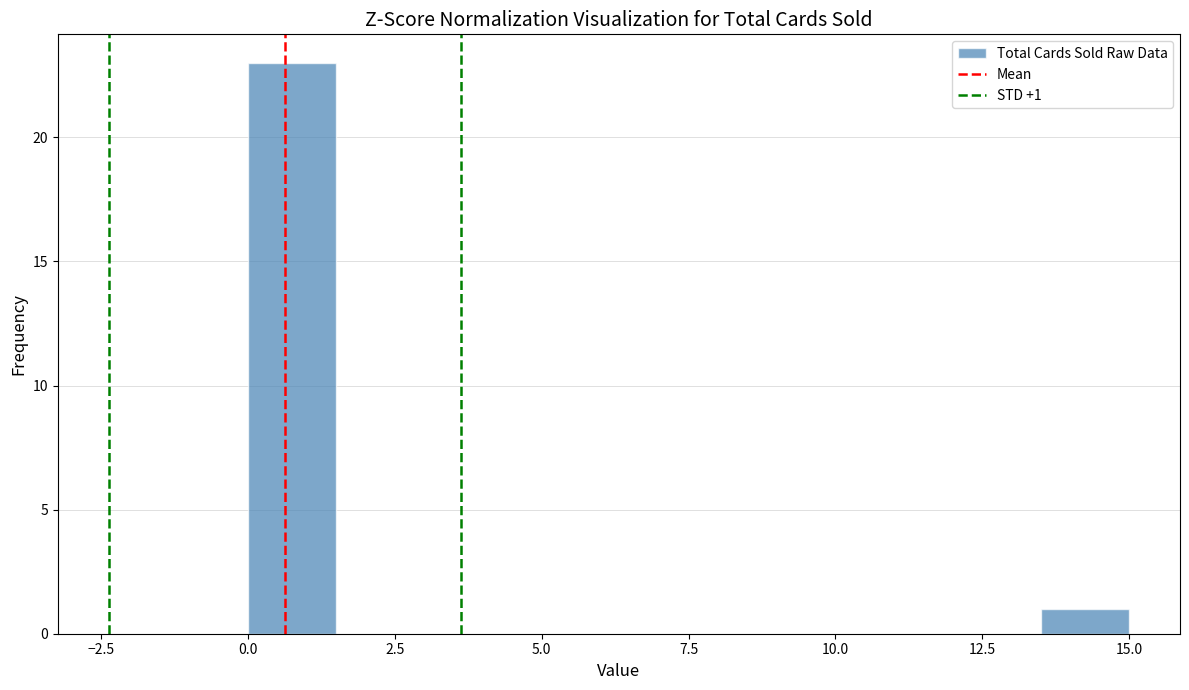

Around what value on the x-axis is the tallest bar? Give the approximate position of its centre, as read against the axis.

1.0